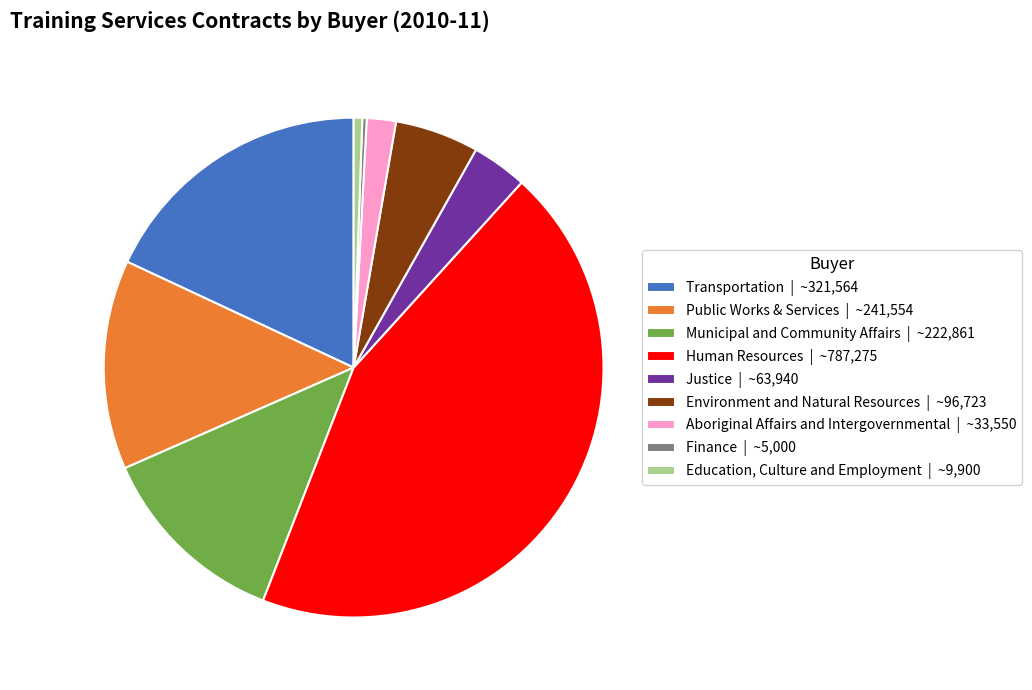

The Finance | ~5,000 slice represents 0% of the pie. True or false?

True